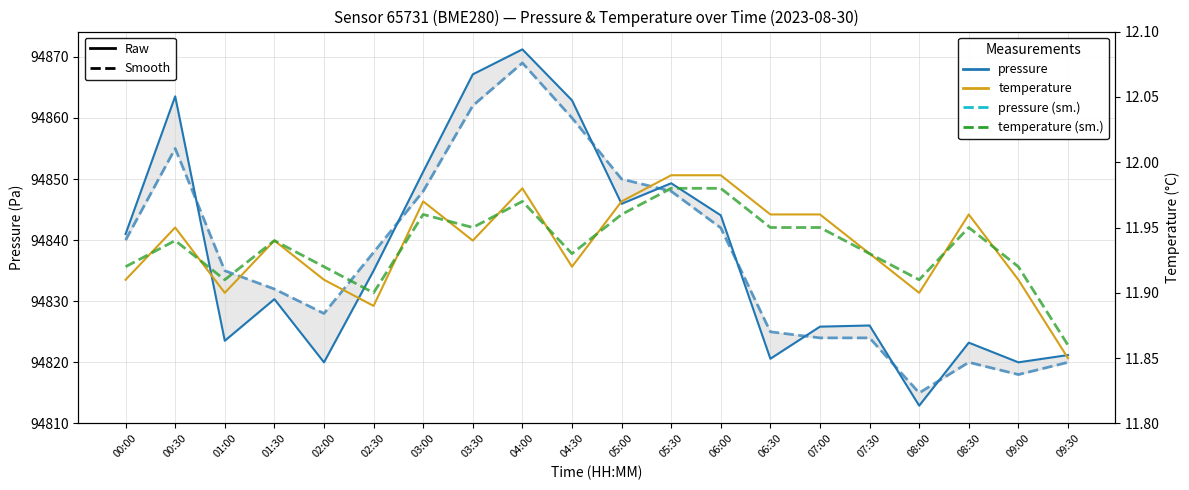

Is it true that temperature (smooth) equals 11.9 at 00:30?

True